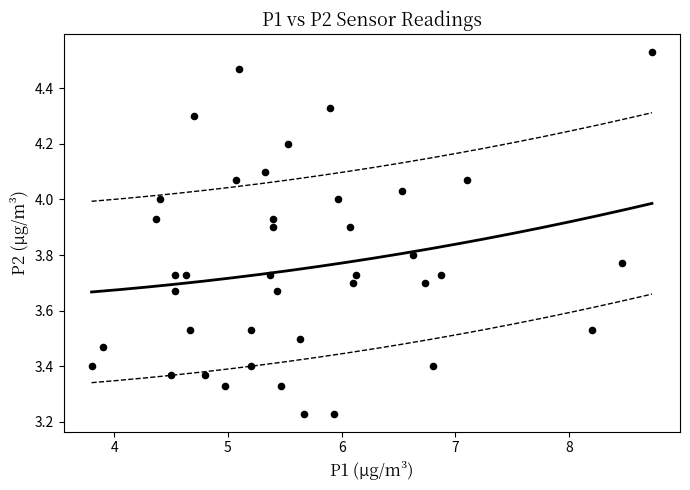

What is the range of Y values (max minus min)?

1.3